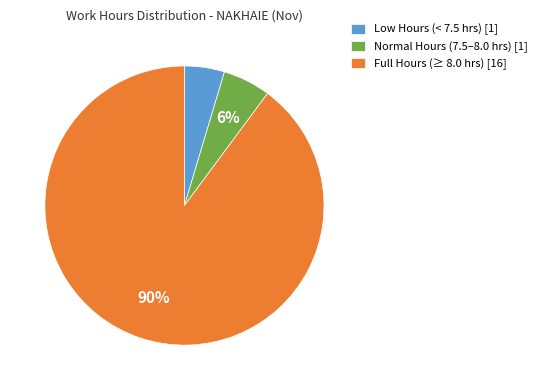

Combined, do Full Hours (≥ 8.0 hrs) [16] and Normal Hours (7.5–8.0 hrs) [1] account for over 50%?

Yes